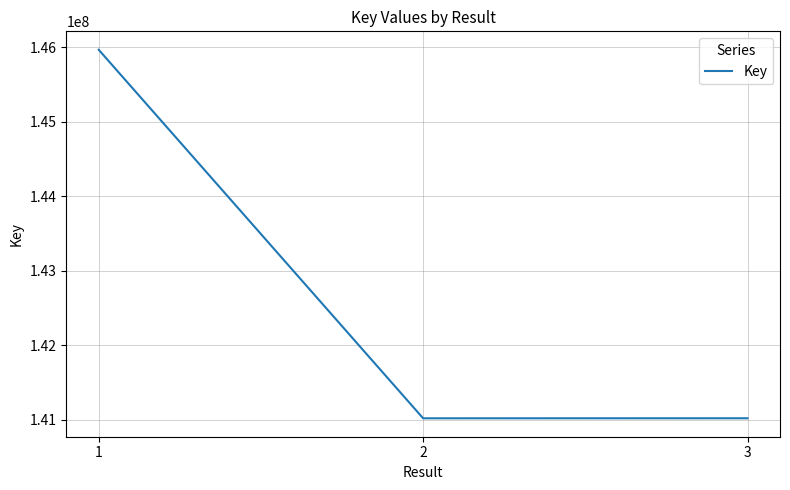

Is it true that the value at 2 is 218492999?

False